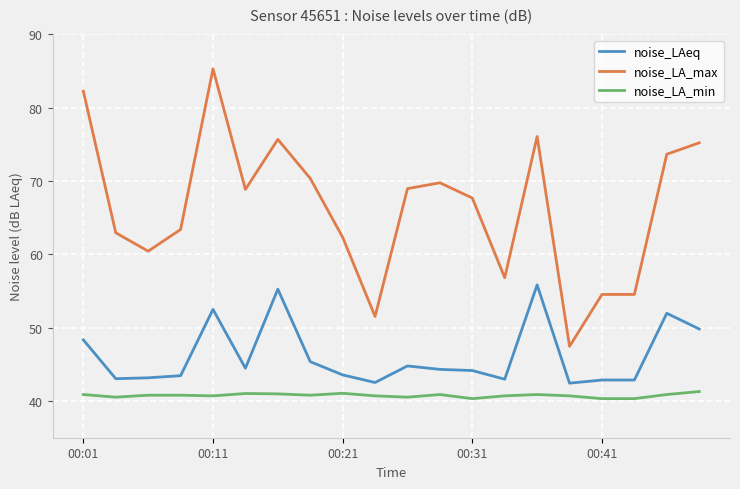

Which series has the widest spread of values?

noise_LA_max